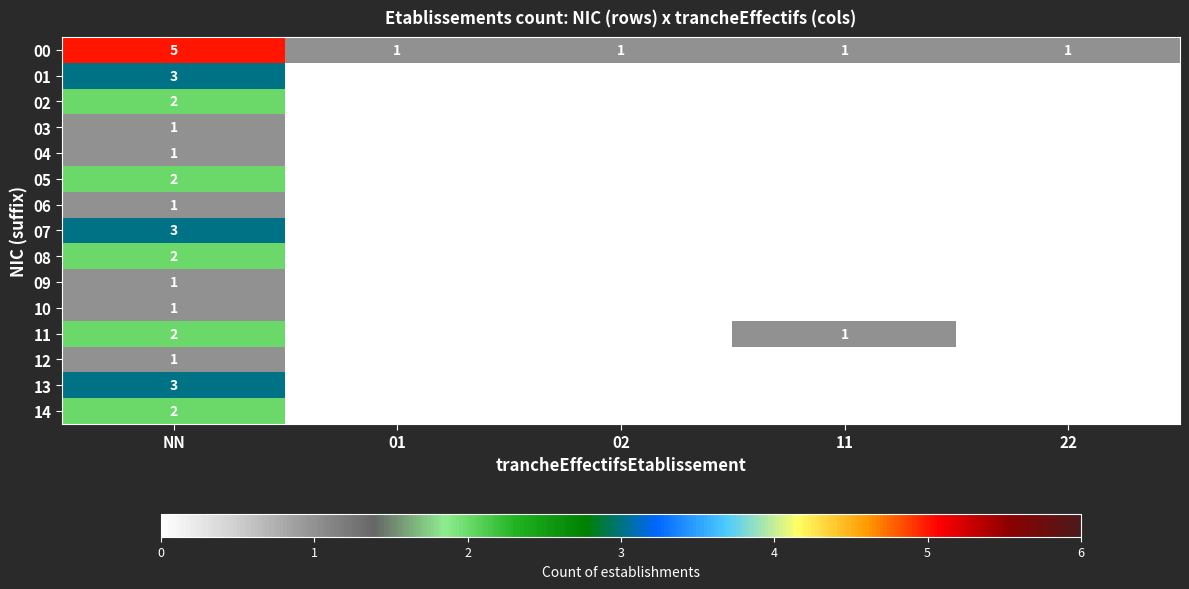

The value of 07 at NN is 3. True or false?

True